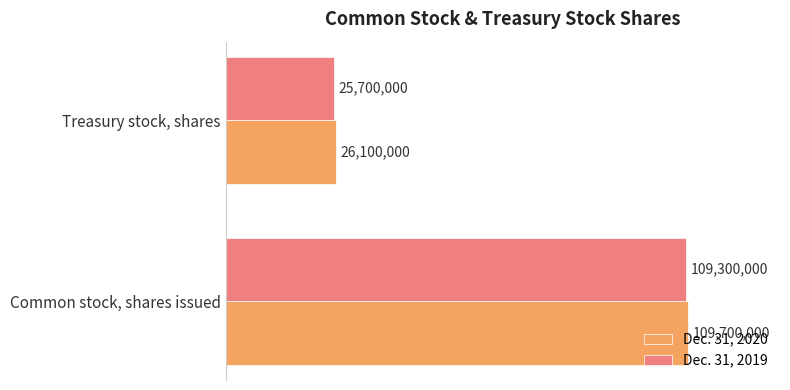

What are all the series names shown in the legend?

Dec. 31, 2020, Dec. 31, 2019